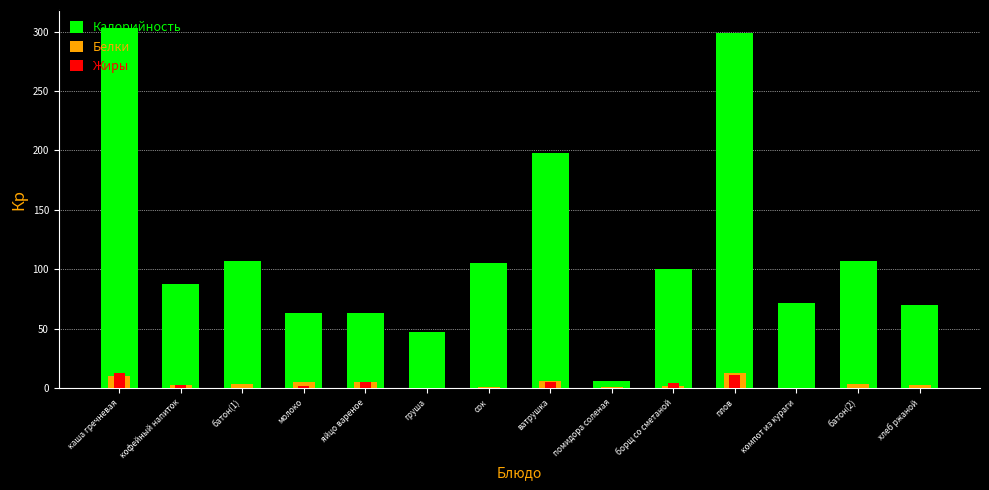

At which category is the sum across all series the highest?

каша гречневая